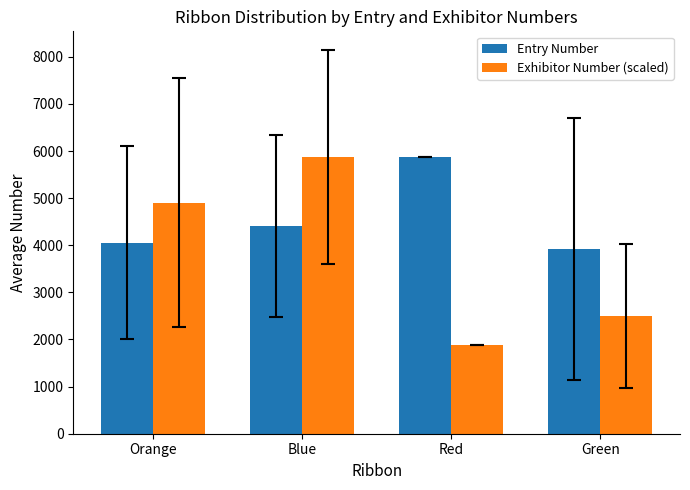

The Exhibitor Number (scaled) series shows 4900.6 at Orange. True or false?

True